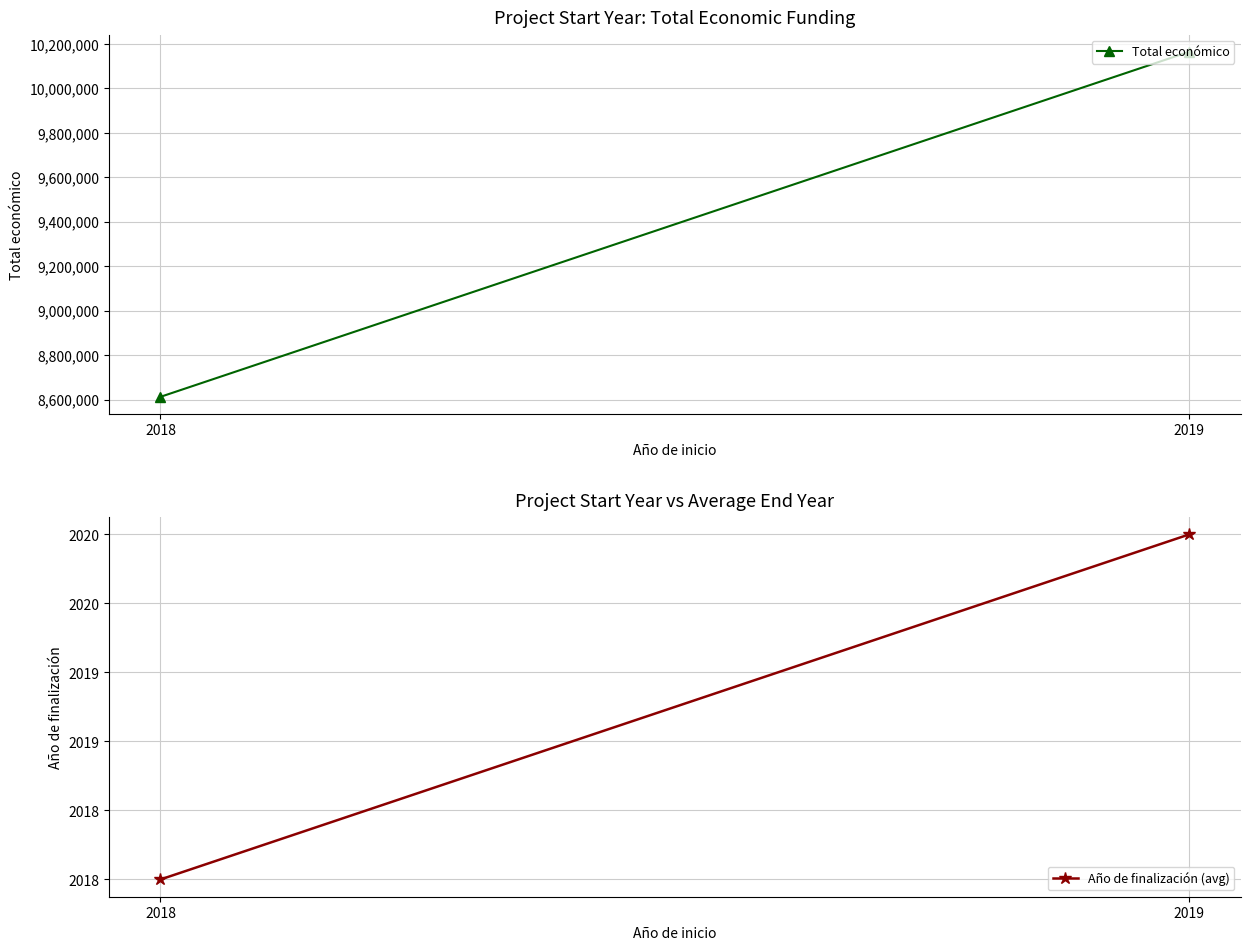

True or false: Total económico has a value of 13601505.0 at 2019.

False